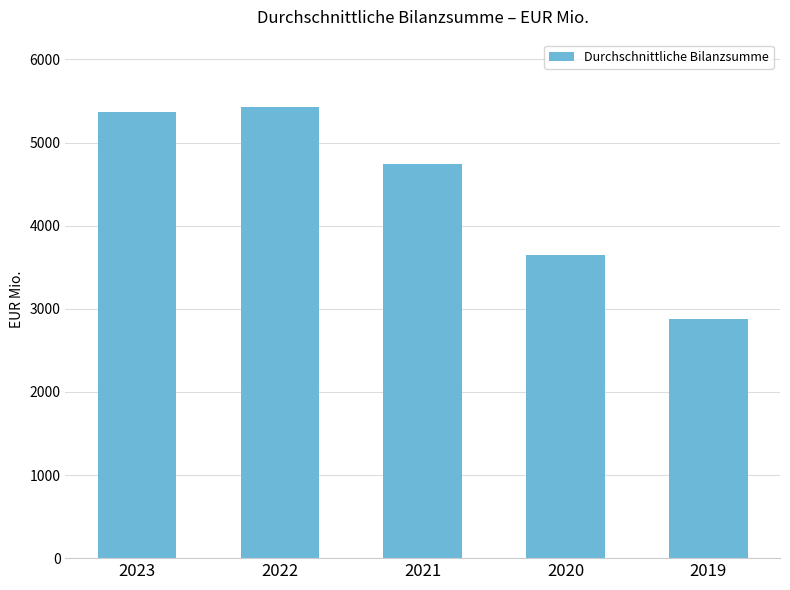

What is the smallest value displayed?

2876.0